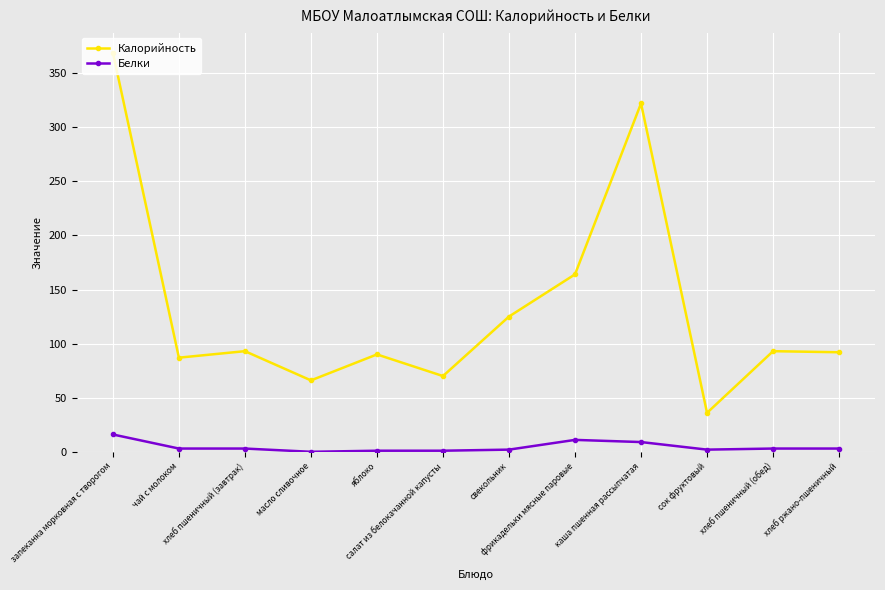

List the series in order of their peak value, lowest first.

Белки, Калорийность